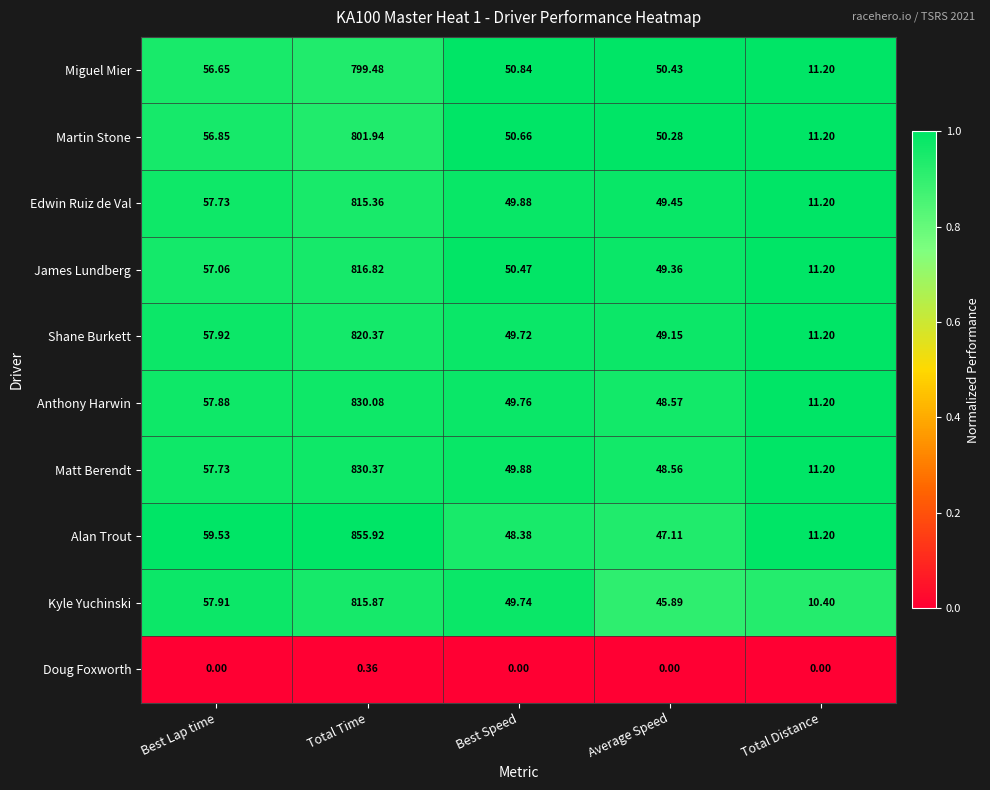

Is the value of Matt Berendt at Total Distance greater than the value of Miguel Mier at Total Time?

No